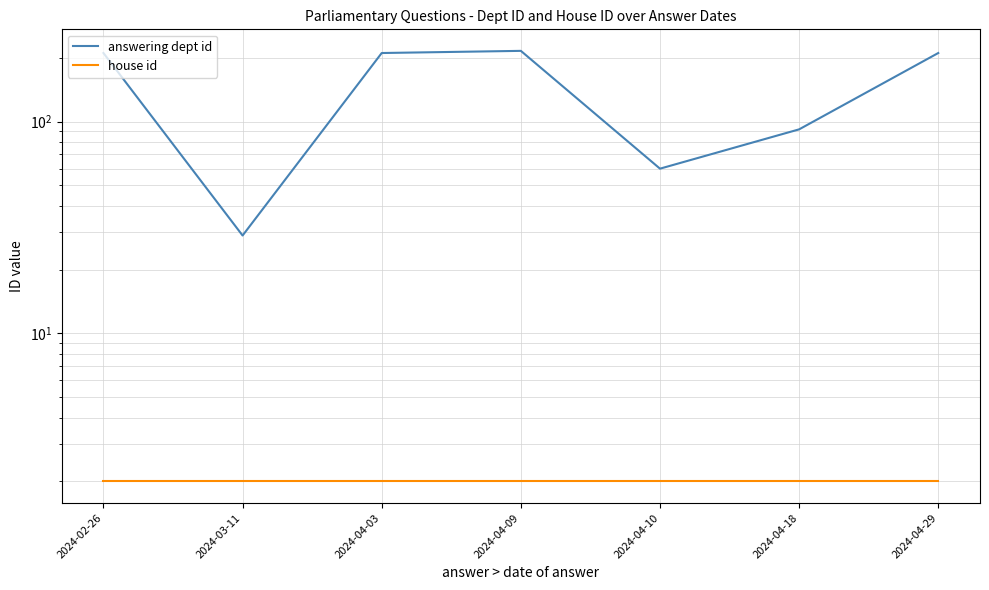

What is the smallest value displayed?

2